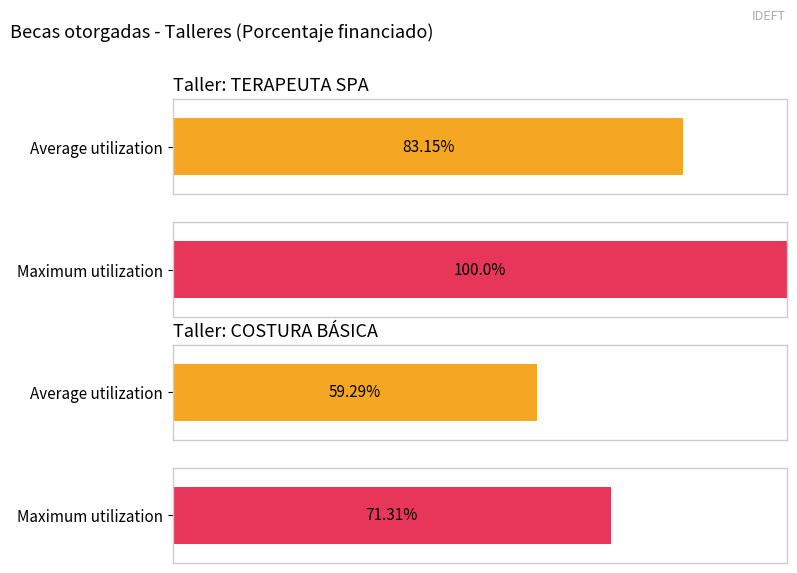

Rank the series by their average value, from highest to lowest.

Maximum utilization, Average utilization